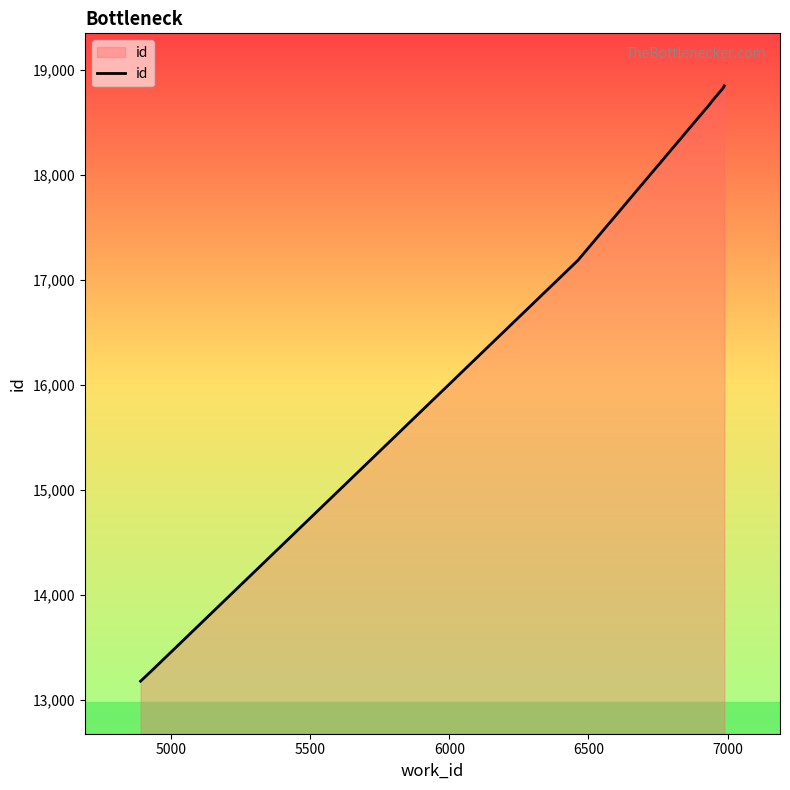

What is the difference between the maximum and second lowest values?

5549